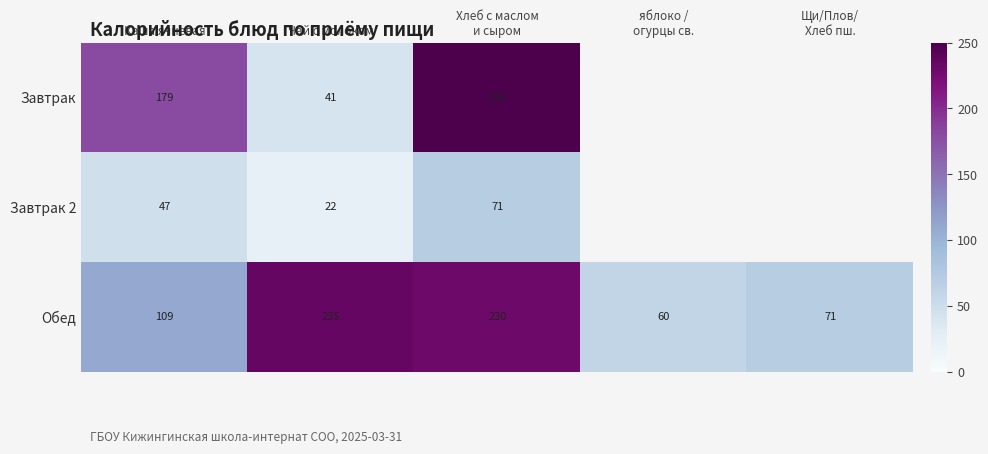

True or false: Обед has a value of 109 at Каша ячневая.

True